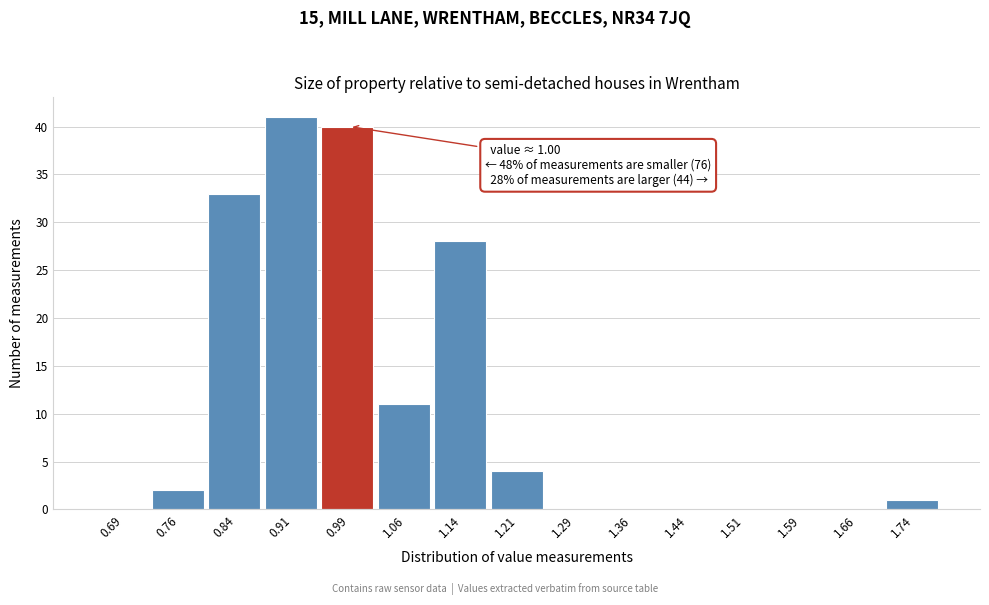

Which range on the x-axis has the tallest bar?

0.875 to 0.950